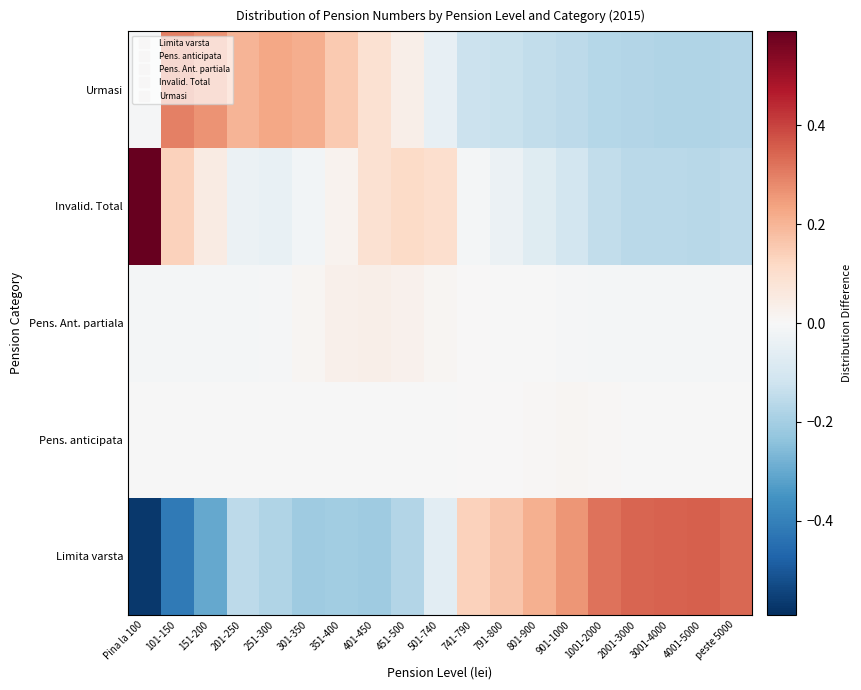

Which series has the largest total across all categories?

Urmasi